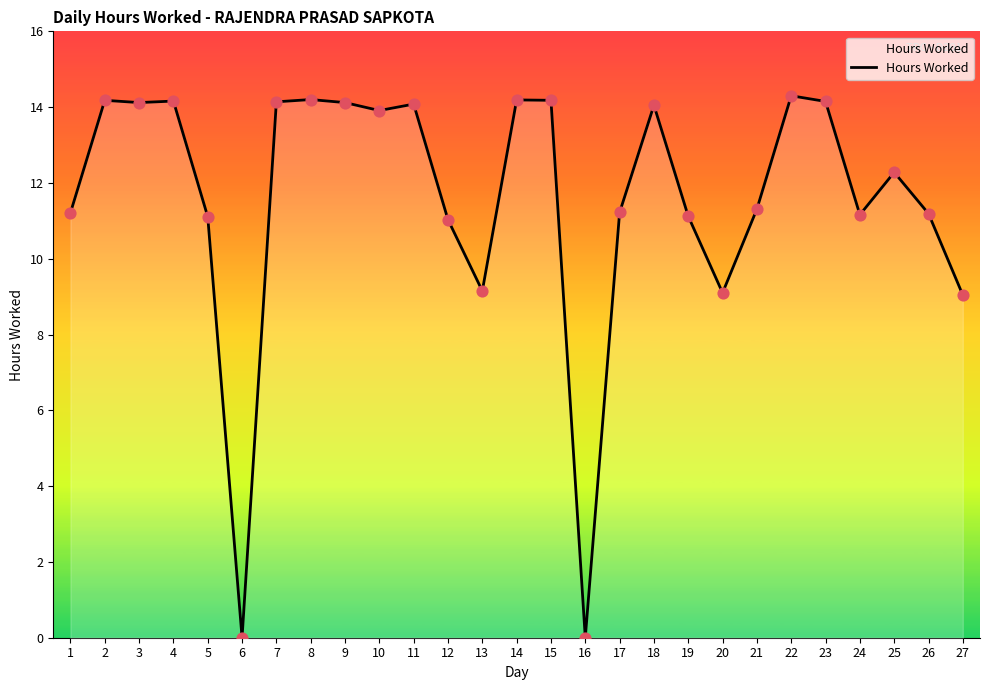

What is the change in value from 4 to 13?

-5.0